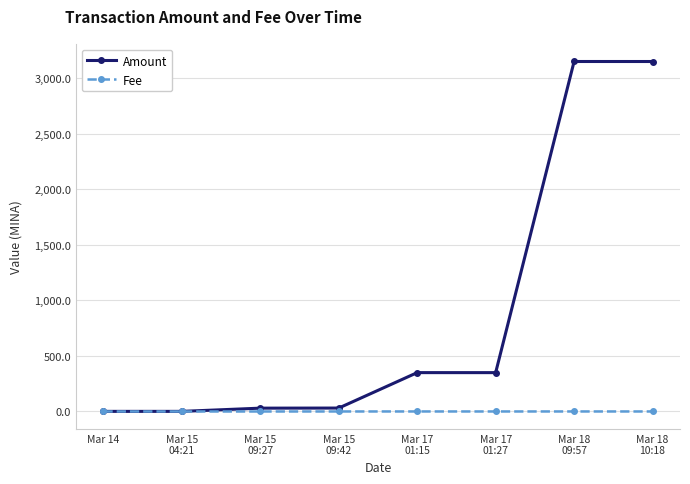

What is the label of the 6th point from the right?

Mar 15
09:27